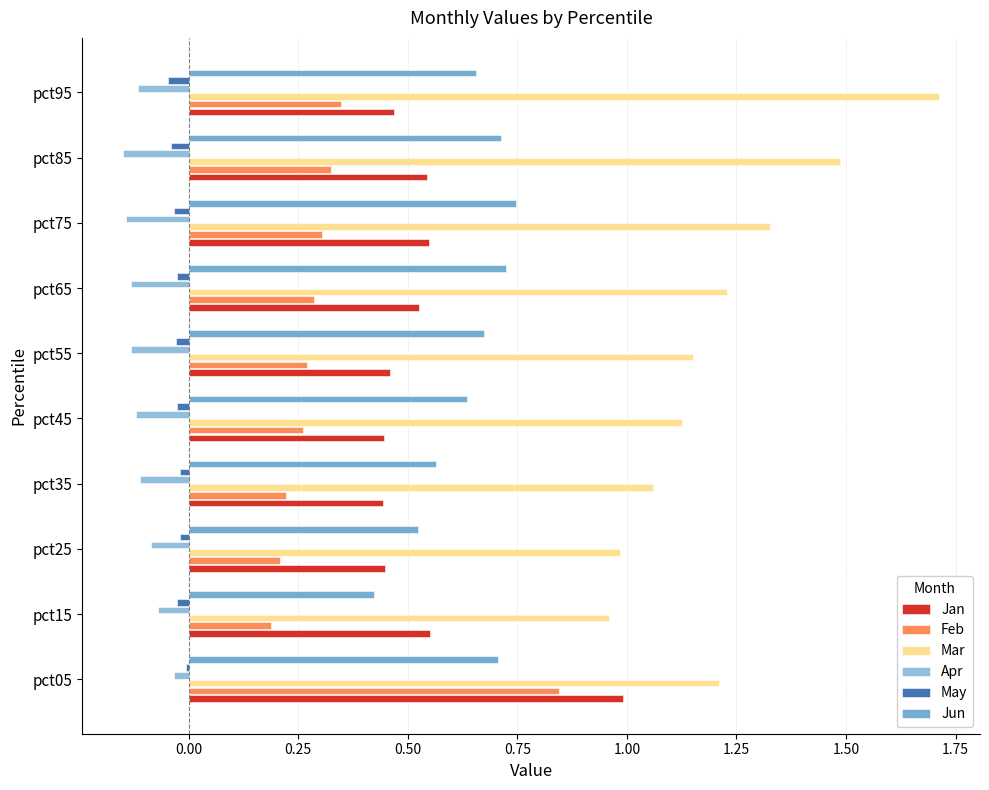

Rank the categories by Mar value from lowest to highest.

pct15, pct25, pct35, pct45, pct55, pct05, pct65, pct75, pct85, pct95